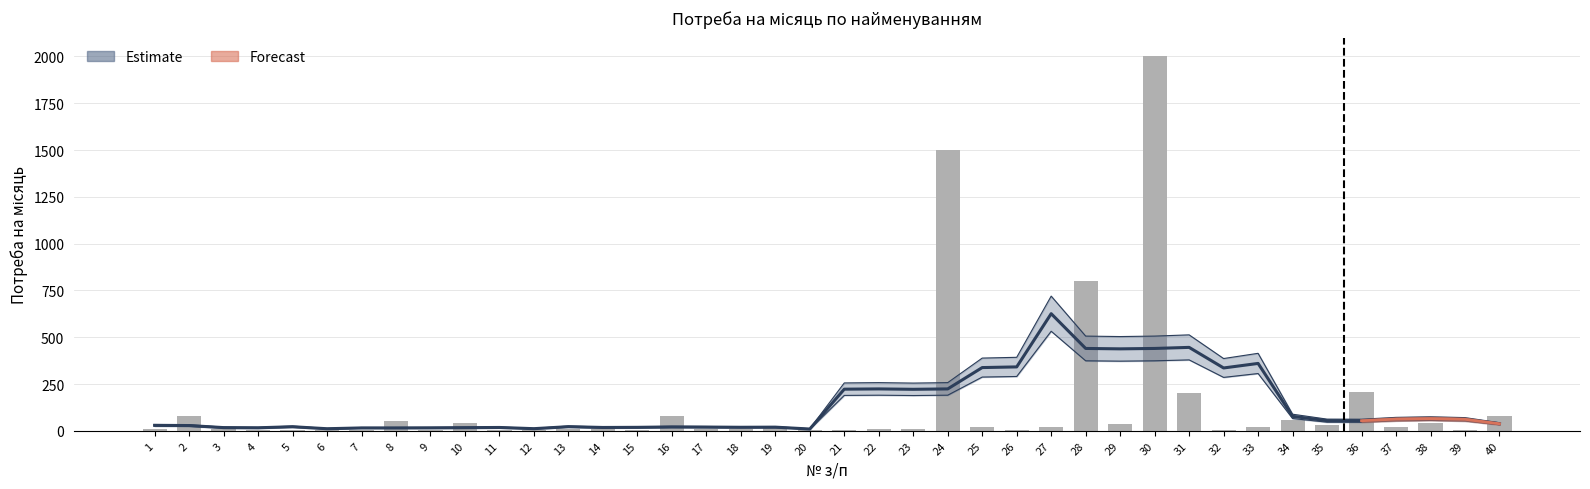

What is the change in value from 13 to 21?

-8